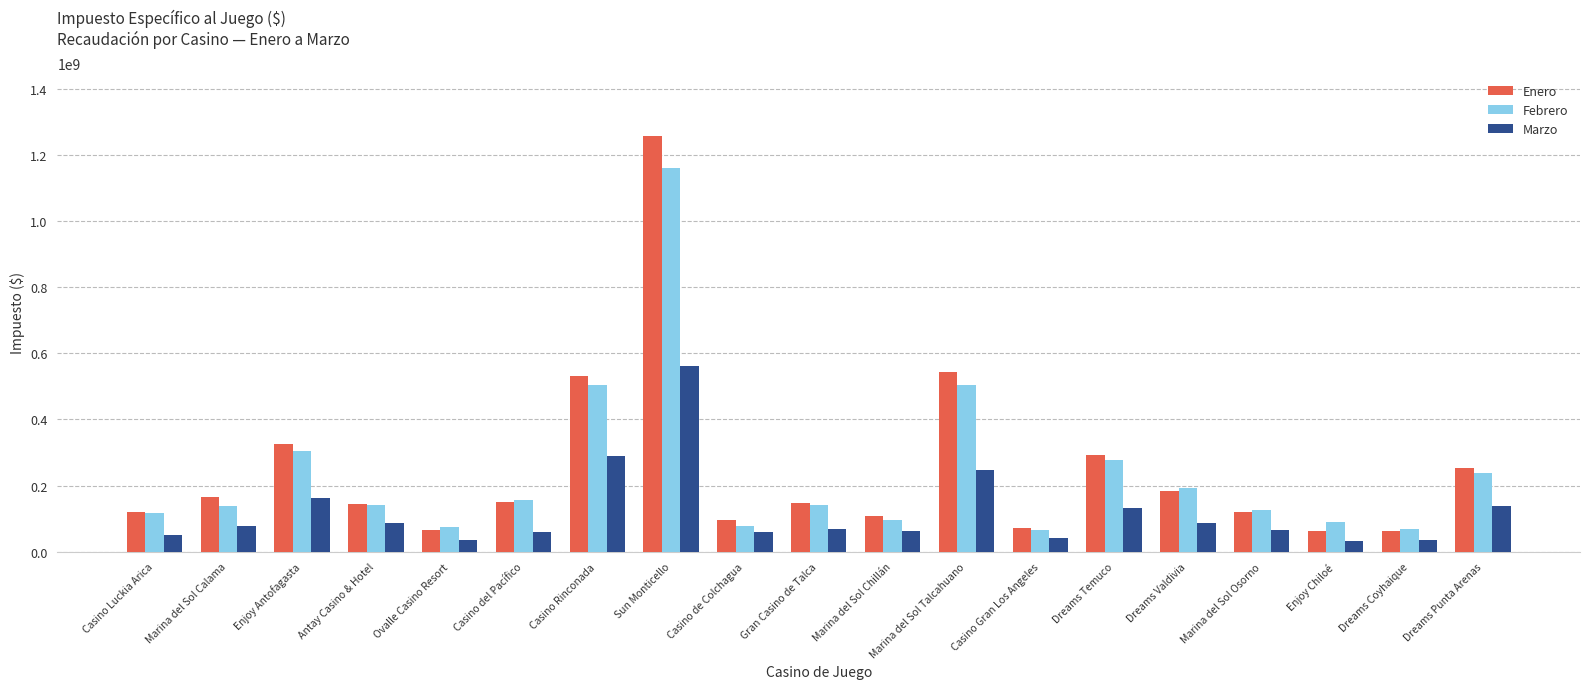

At which label does Marzo first exceed 69083863?

Marina del Sol Calama